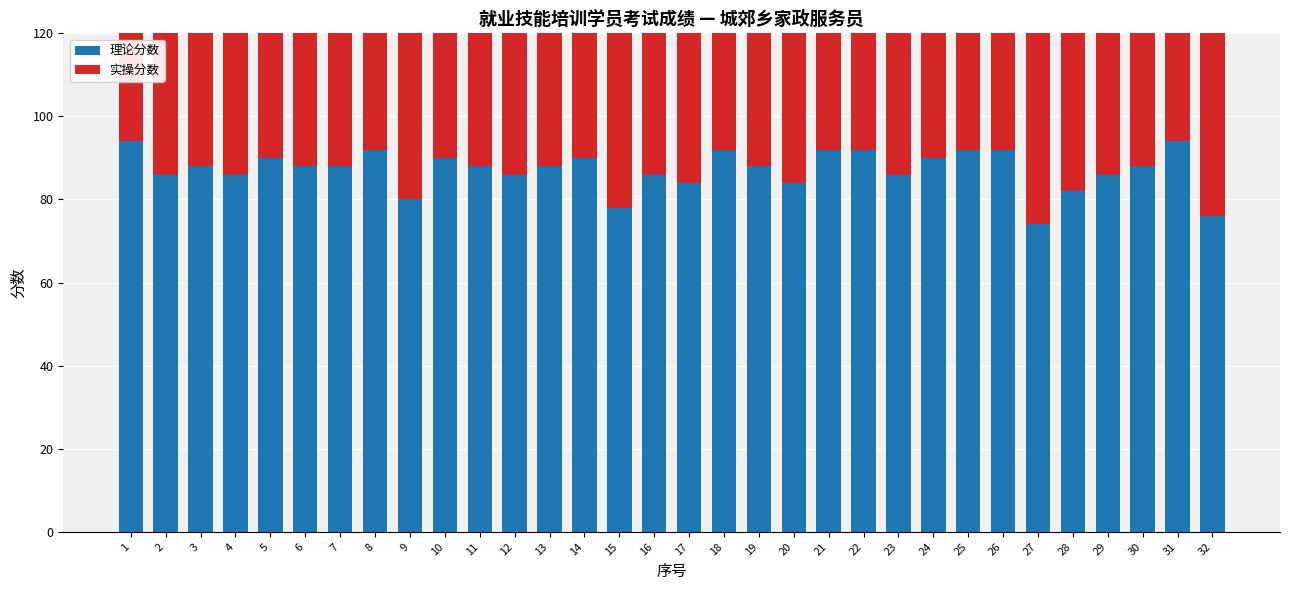

How many bars are there in total?

64